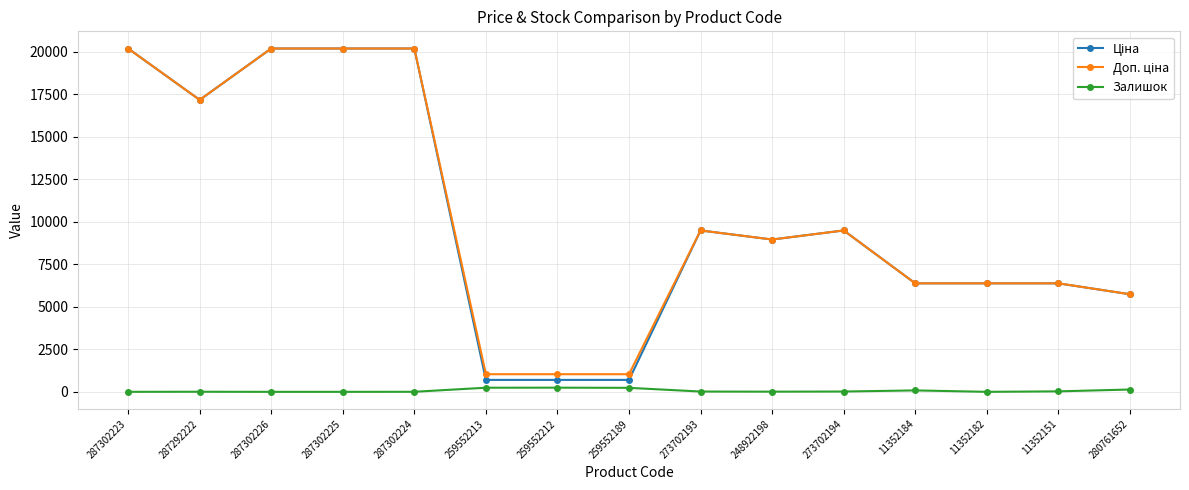

At how many categories does at least one series exceed 16701?

5